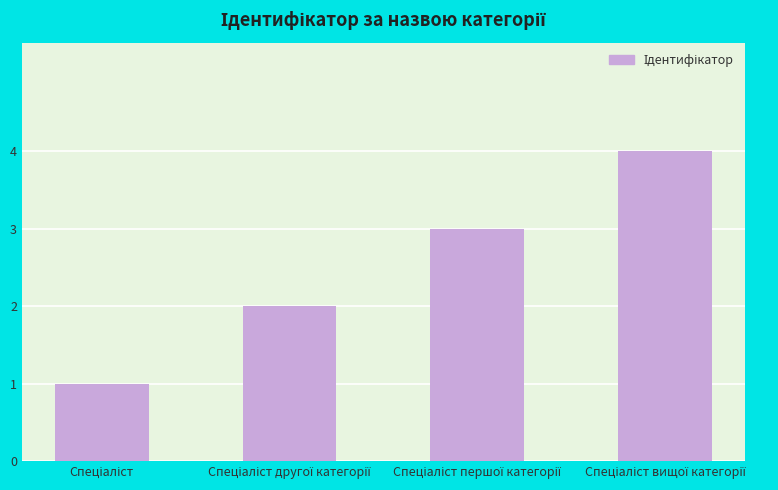

What is the greatest value displayed?

4